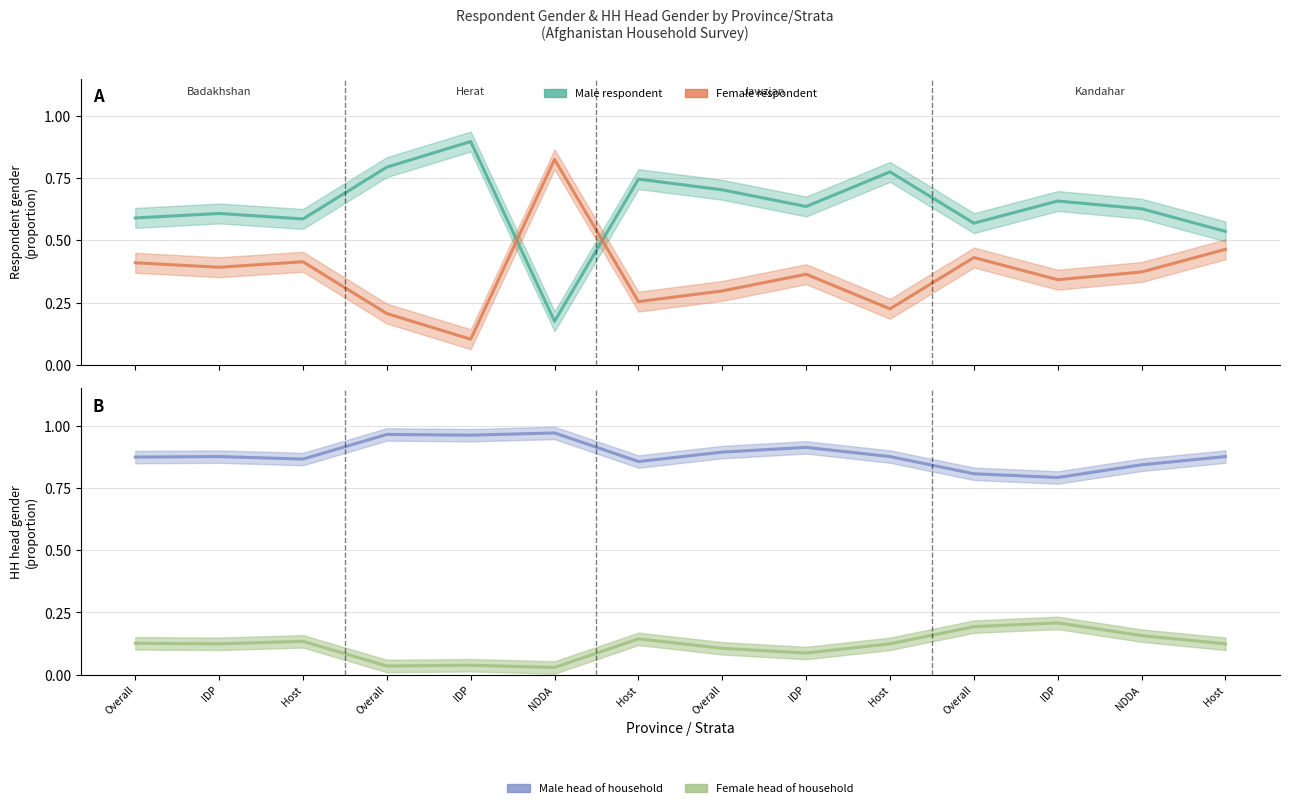

Is this an area chart (filled region under the line)?

No